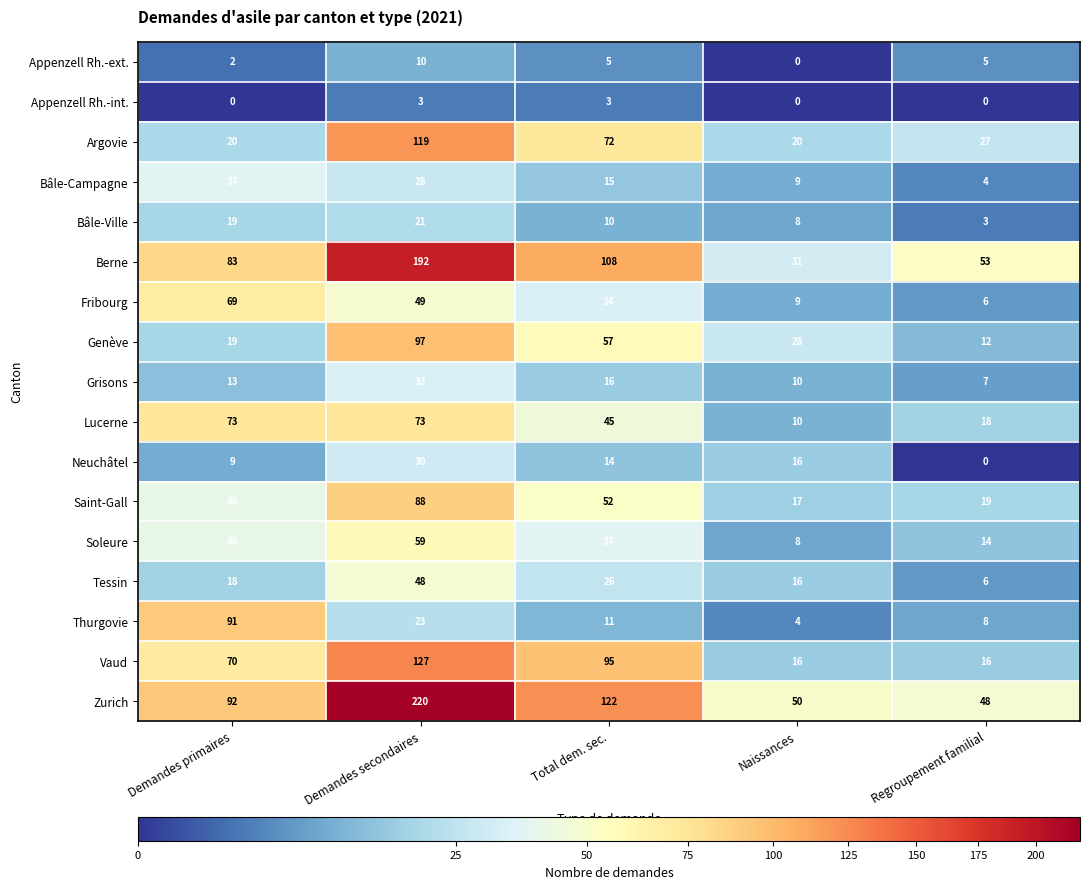

Count the number of categories in the chart.

5